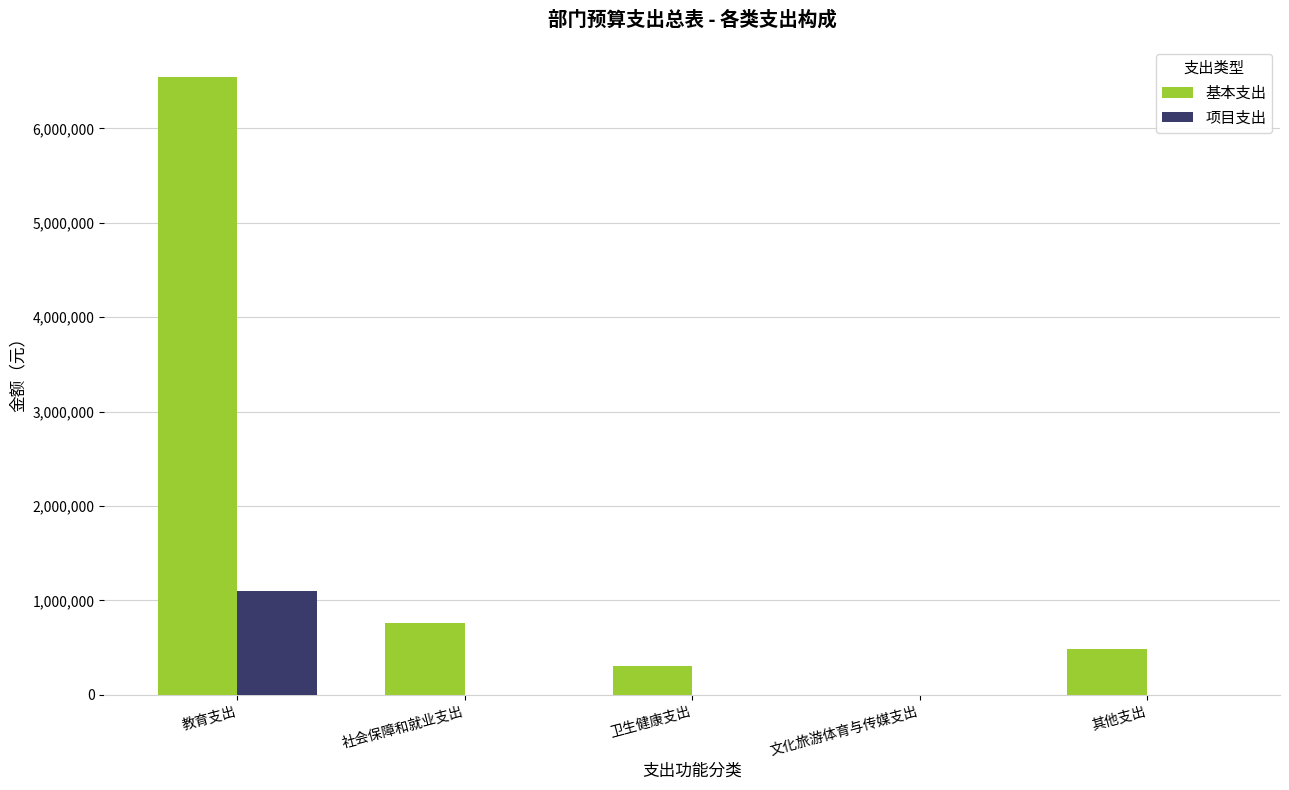

What is the total value across all series at 社会保障和就业支出?

756600